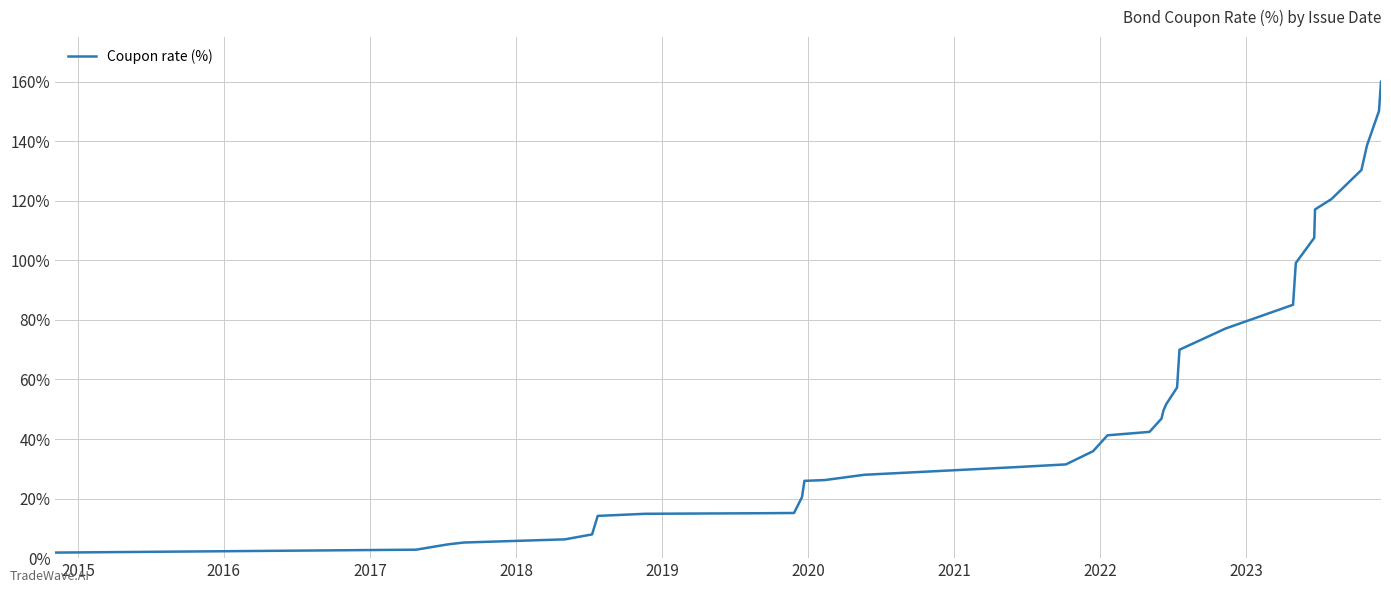

What is the difference between the maximum and minimum values?

158.1